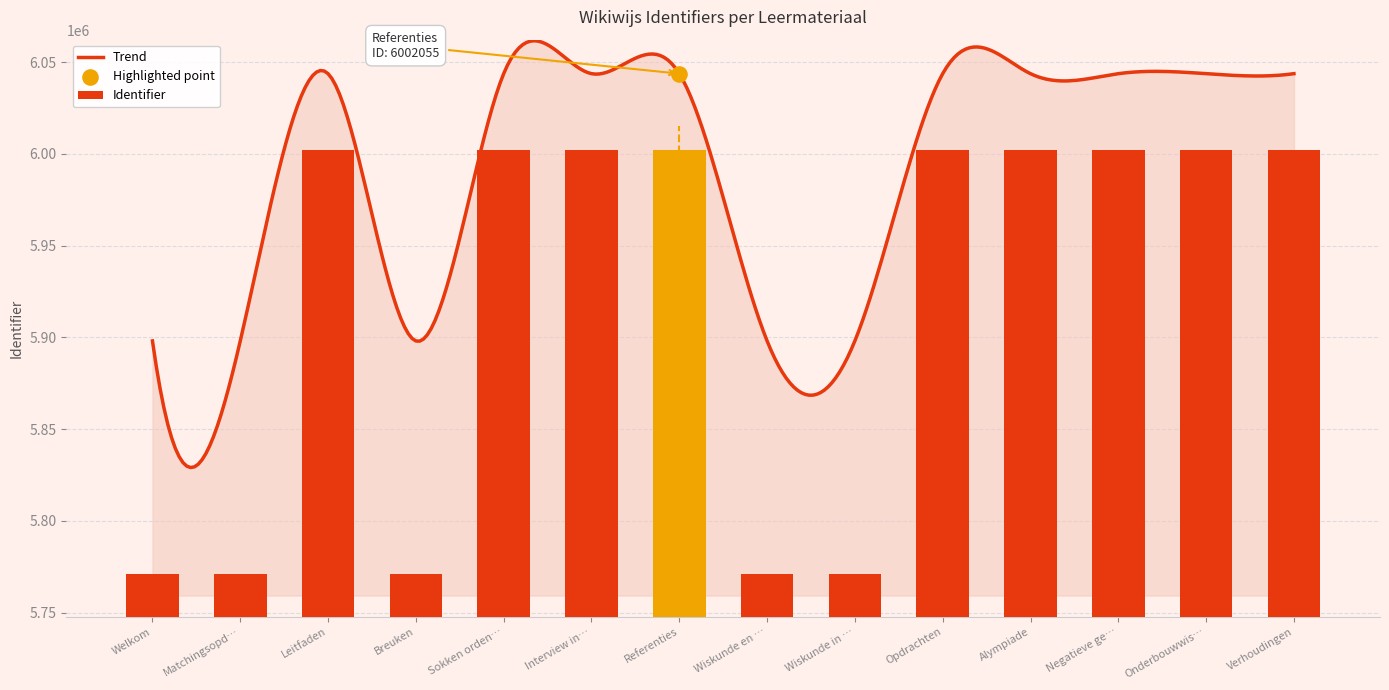

What is the change in value from Welkom to Matchingsopd…?

-24